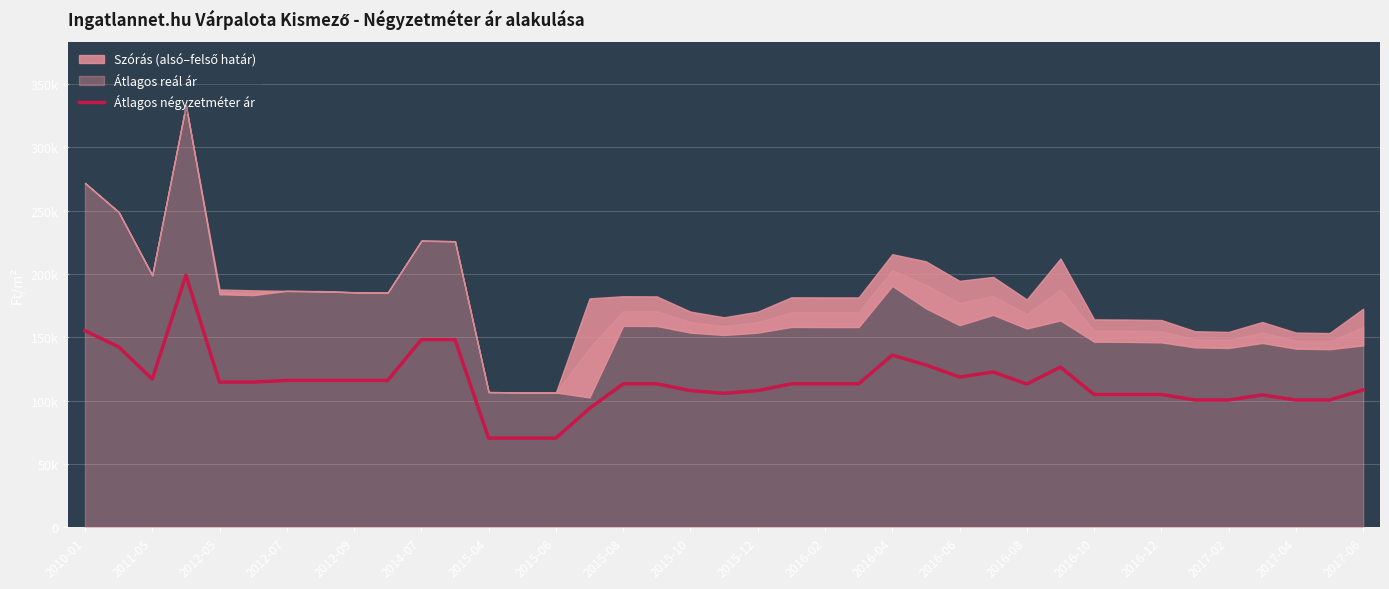

Is it true that the value at 2016-10 is 104878?

True